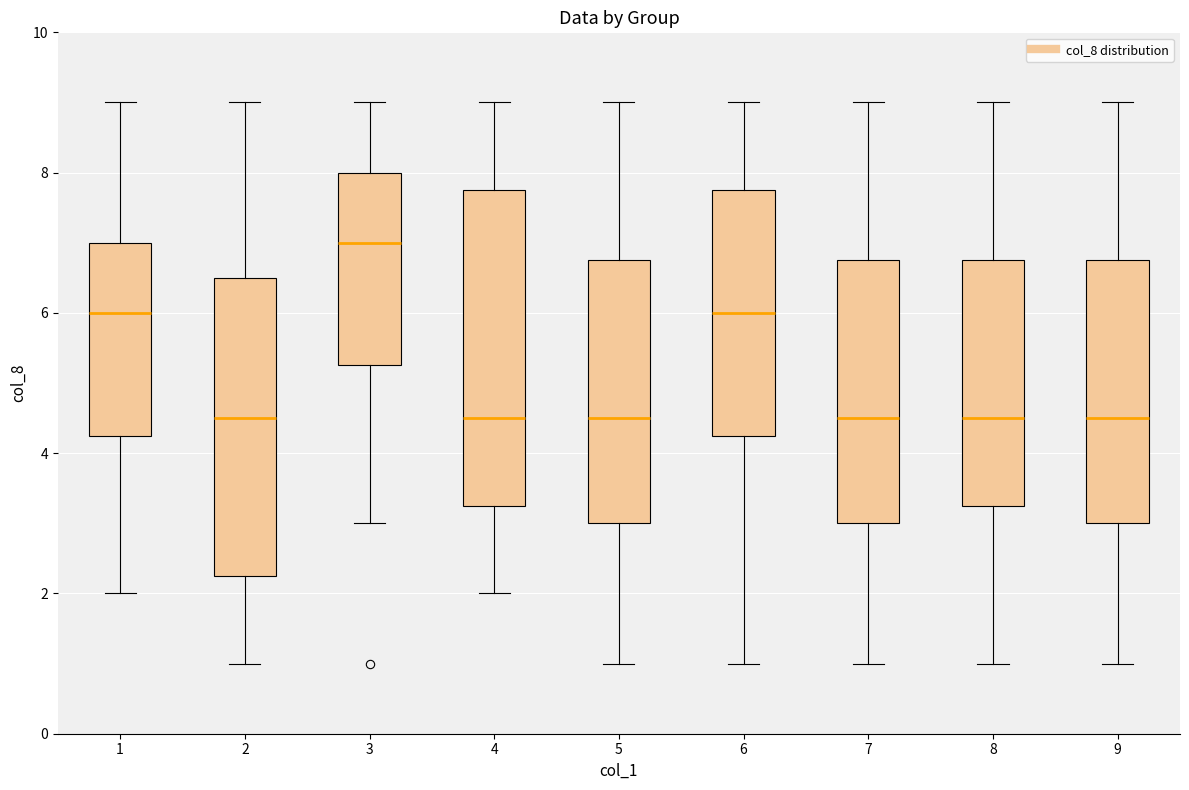

Where is the lower edge of the box at x = 8 on the y-axis? The values are not printed on the chart, so give them approximately, as read against the axis.

3.2